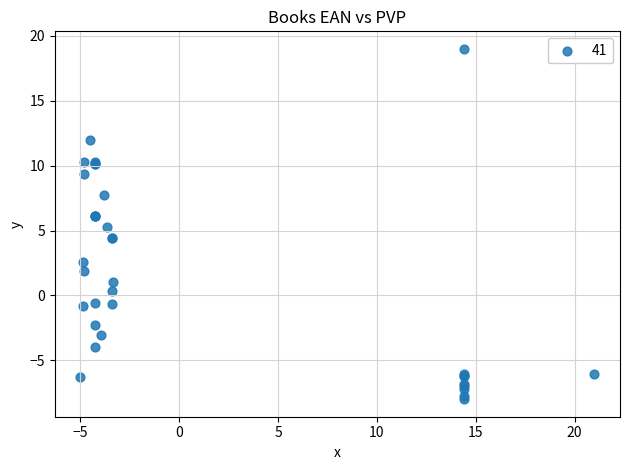

What Y value in the scatter plot is closest to 5?

5.3